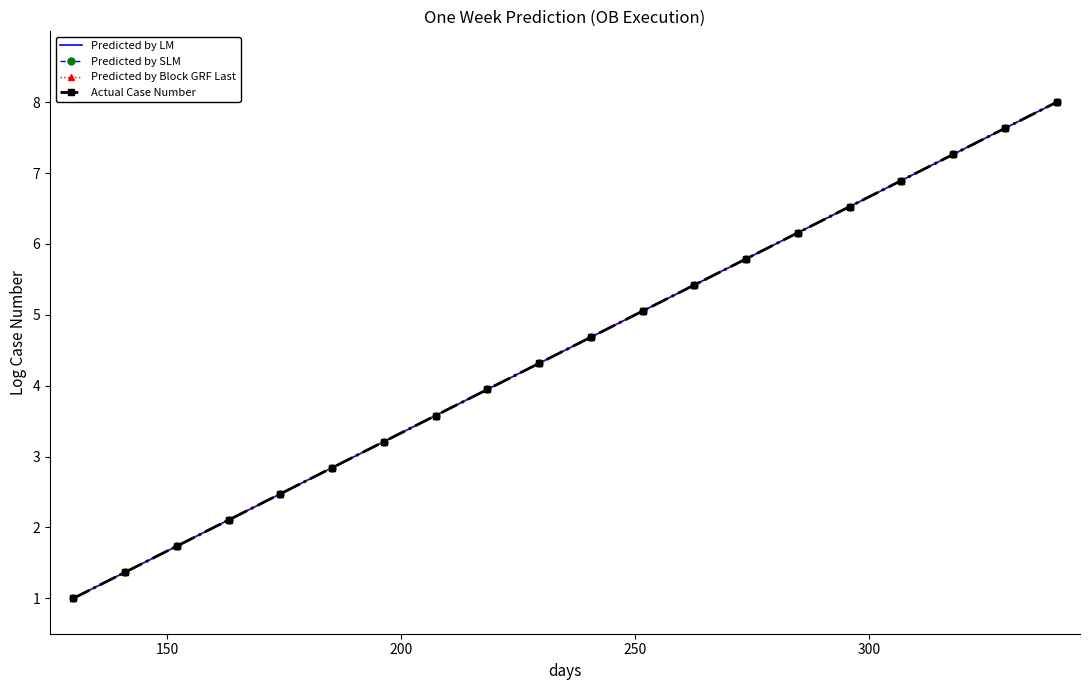

What is the smallest value displayed?

1.0